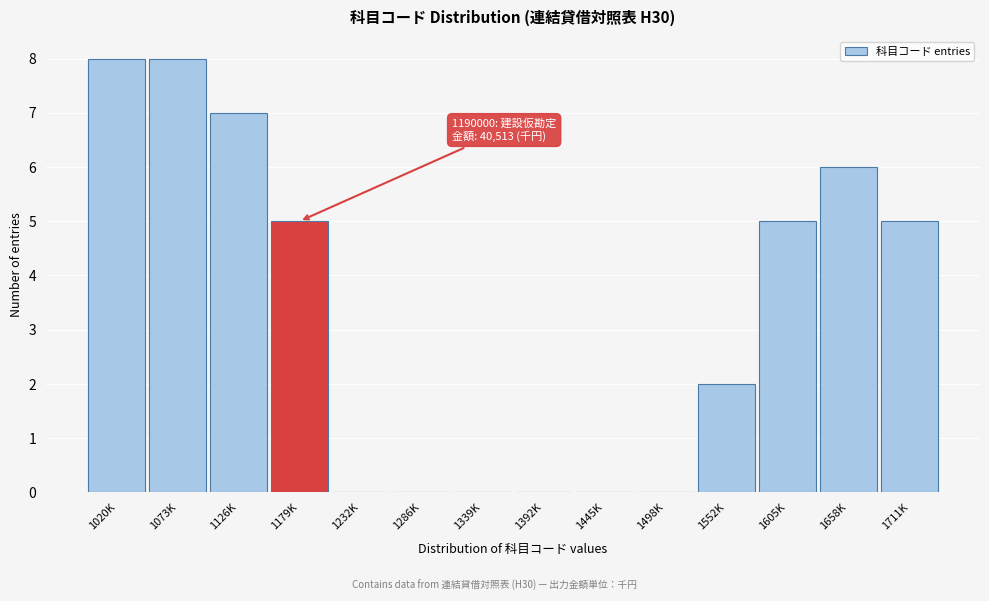

Reading left to right, extract all data points from this chart.

1020K=8	1073K=8	1126K=7	1179K=5	1232K=0	1286K=0	1339K=0	1392K=0	1445K=0	1498K=0	1552K=2	1605K=5	1658K=6	1711K=5